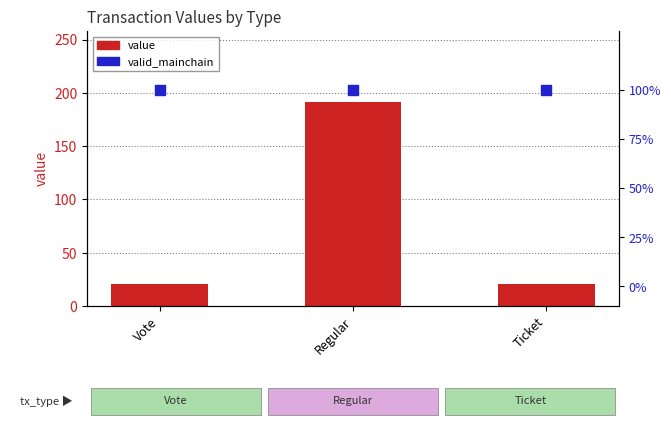

At which category is the sum across all series the highest?

Regular